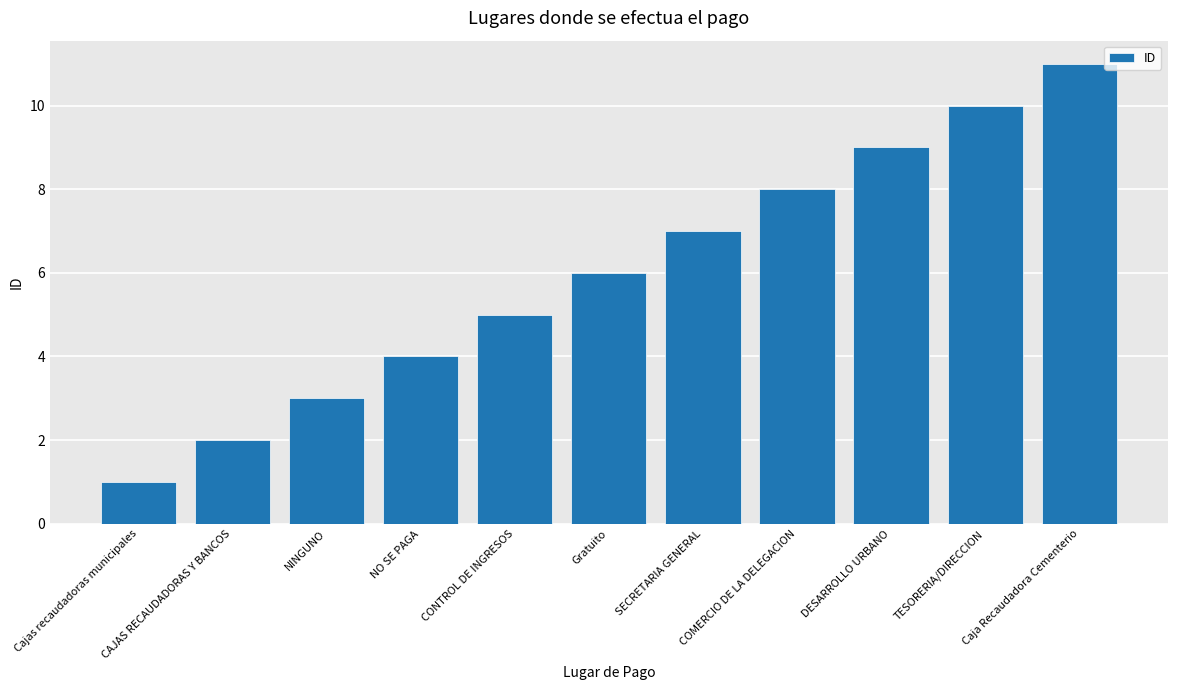

Is it true that the value at Gratuito is 8?

False